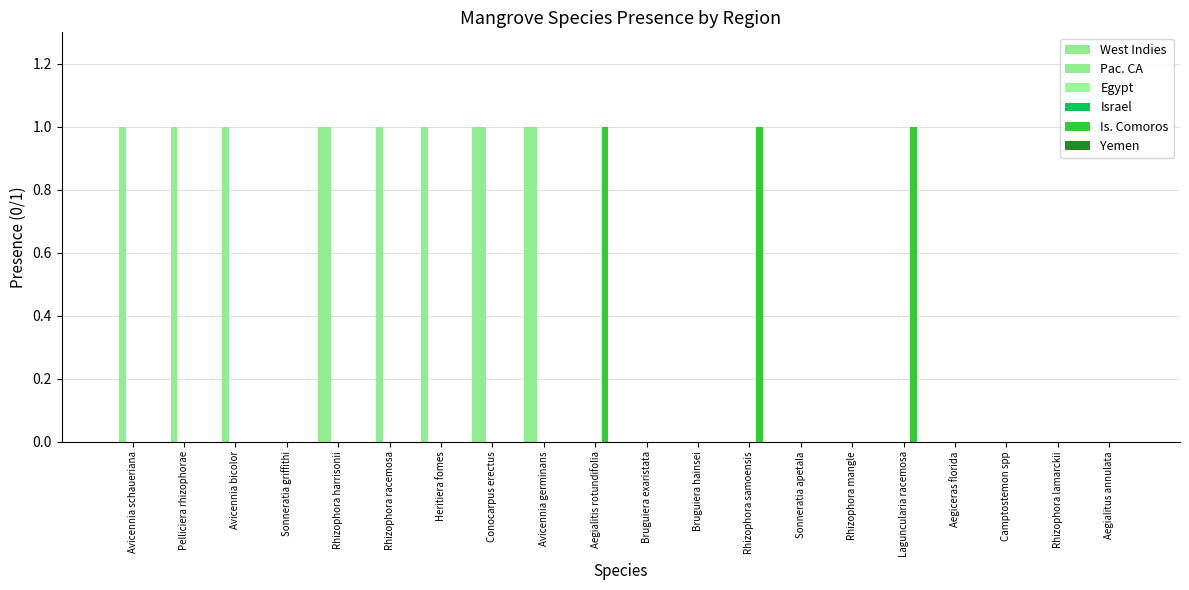

What position from the right is Bruguiera hainsei?

9